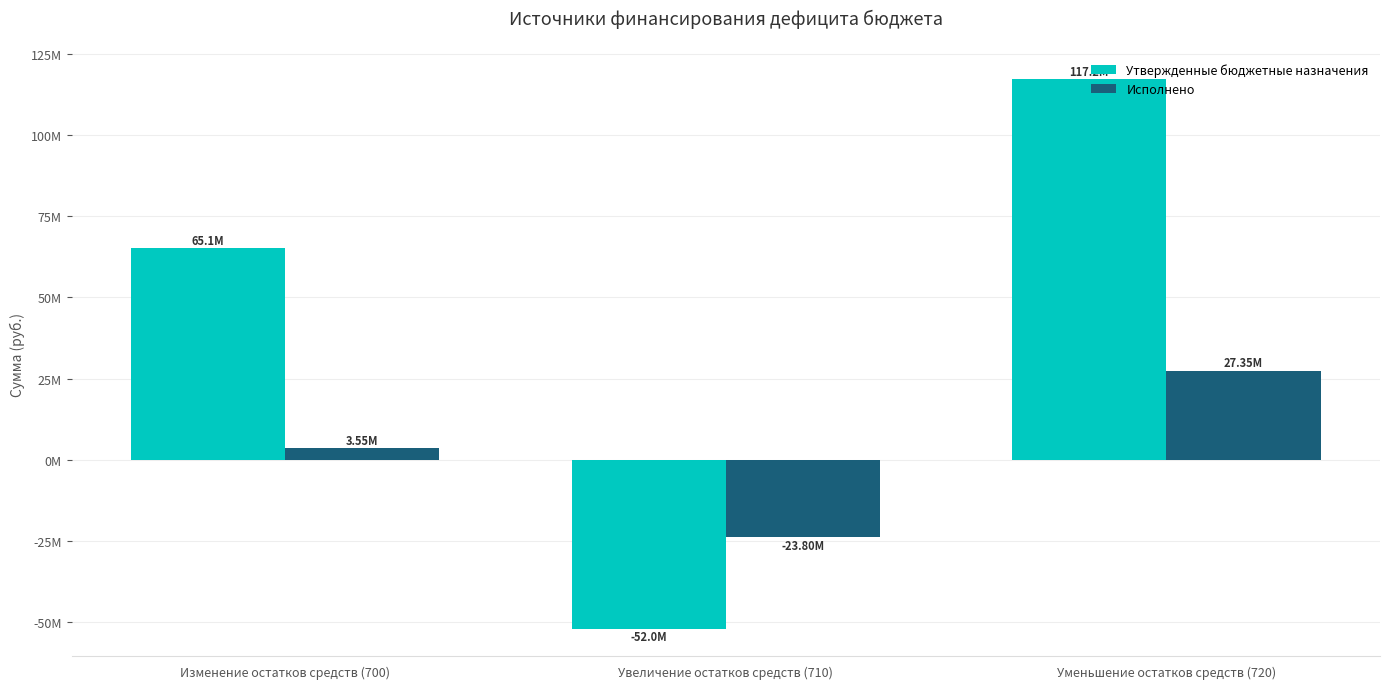

Reading right to left, extract all data points from this chart.

Утвержденные бюджетные назначения: 117167100.0	-52027200.0	65139900.0
Исполнено: 27352094.2	-23801209.8	3550884.4